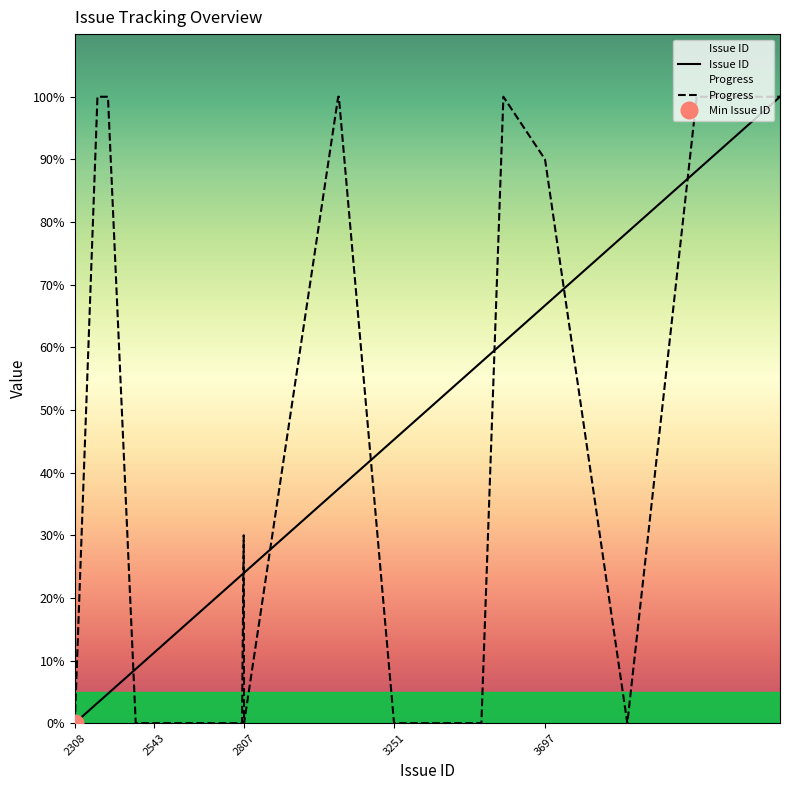

At which label does Issue ID reach its minimum?

2308